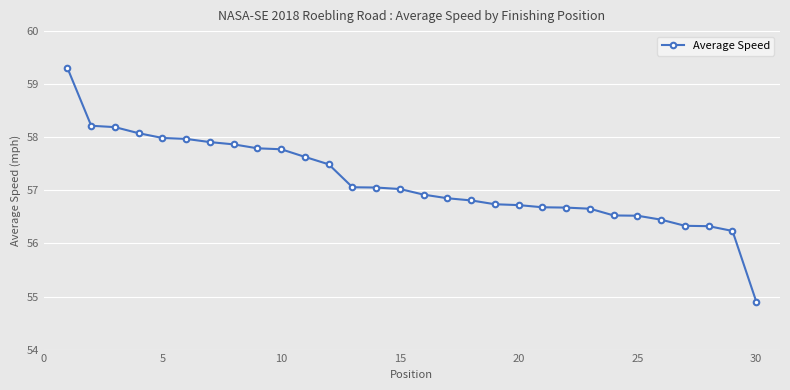

How many lines are shown in the chart?

1